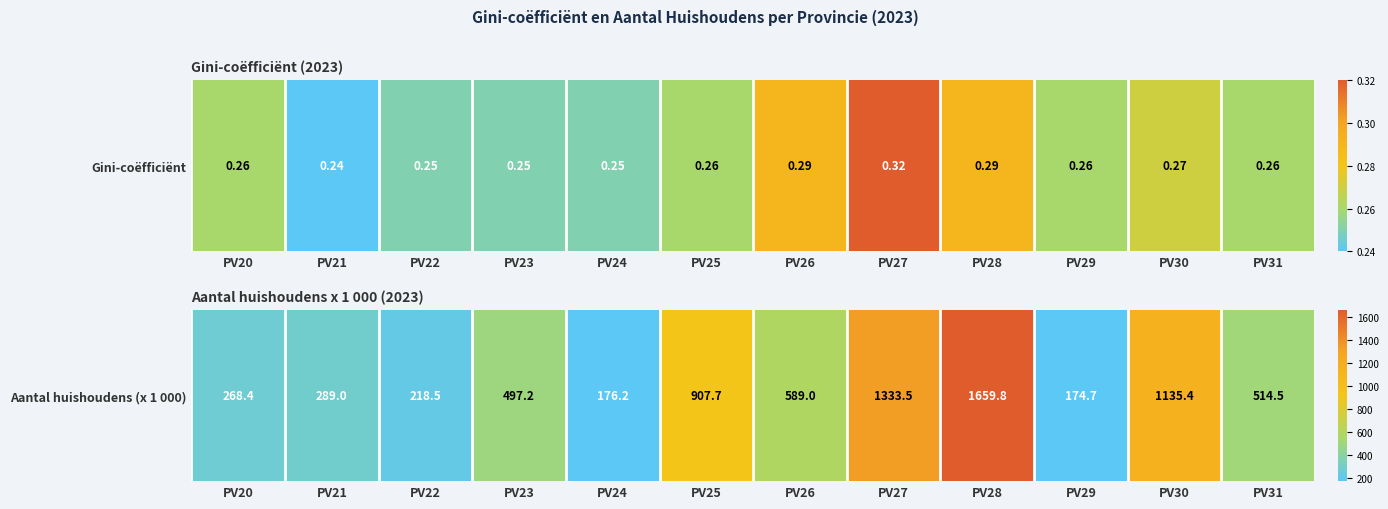

What is the smallest value displayed?

174.7